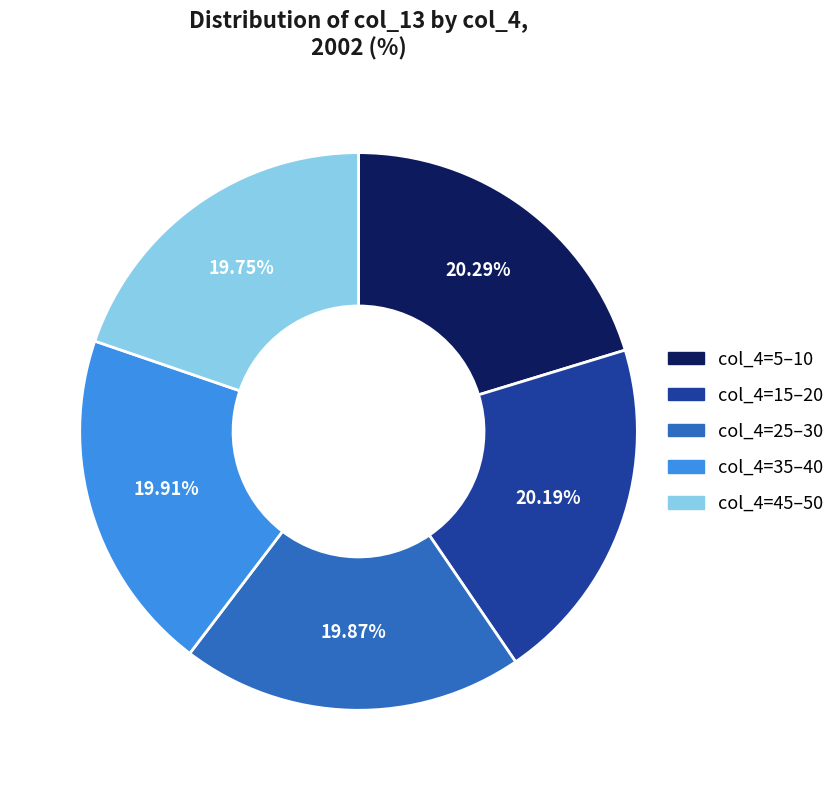

Approximately how many times larger is the value at col_4=25–30 compared to col_4=35–40?

1.0